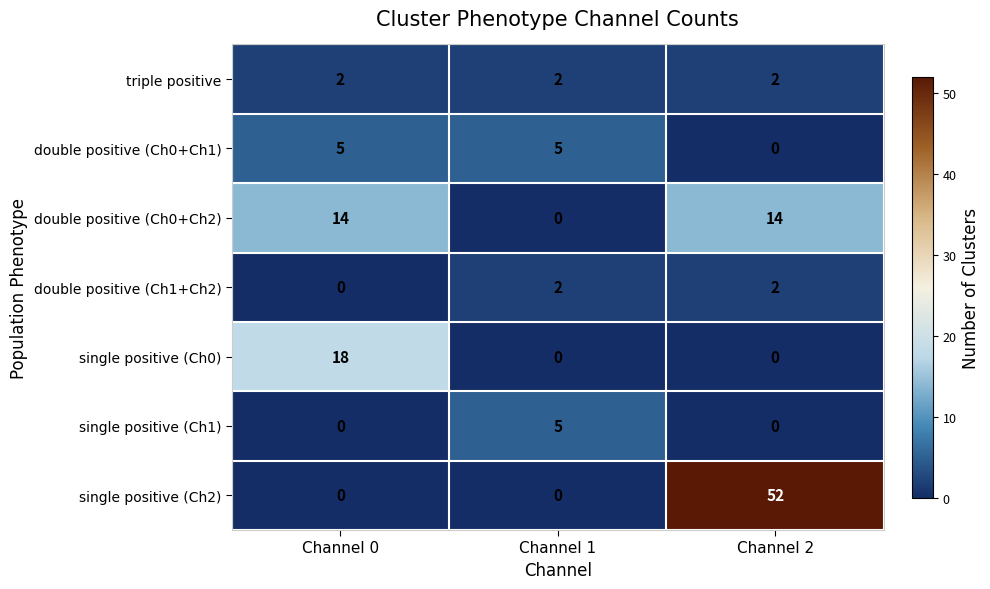

Count the number of data series in this chart.

7